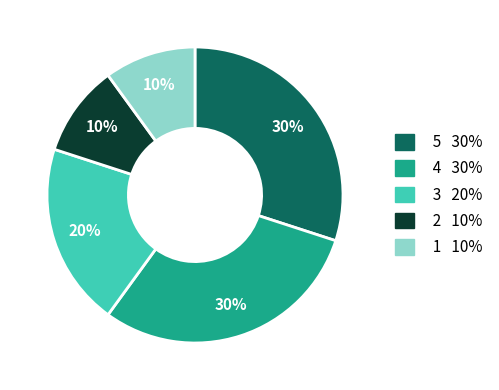

Is there a majority slice in this chart?

No